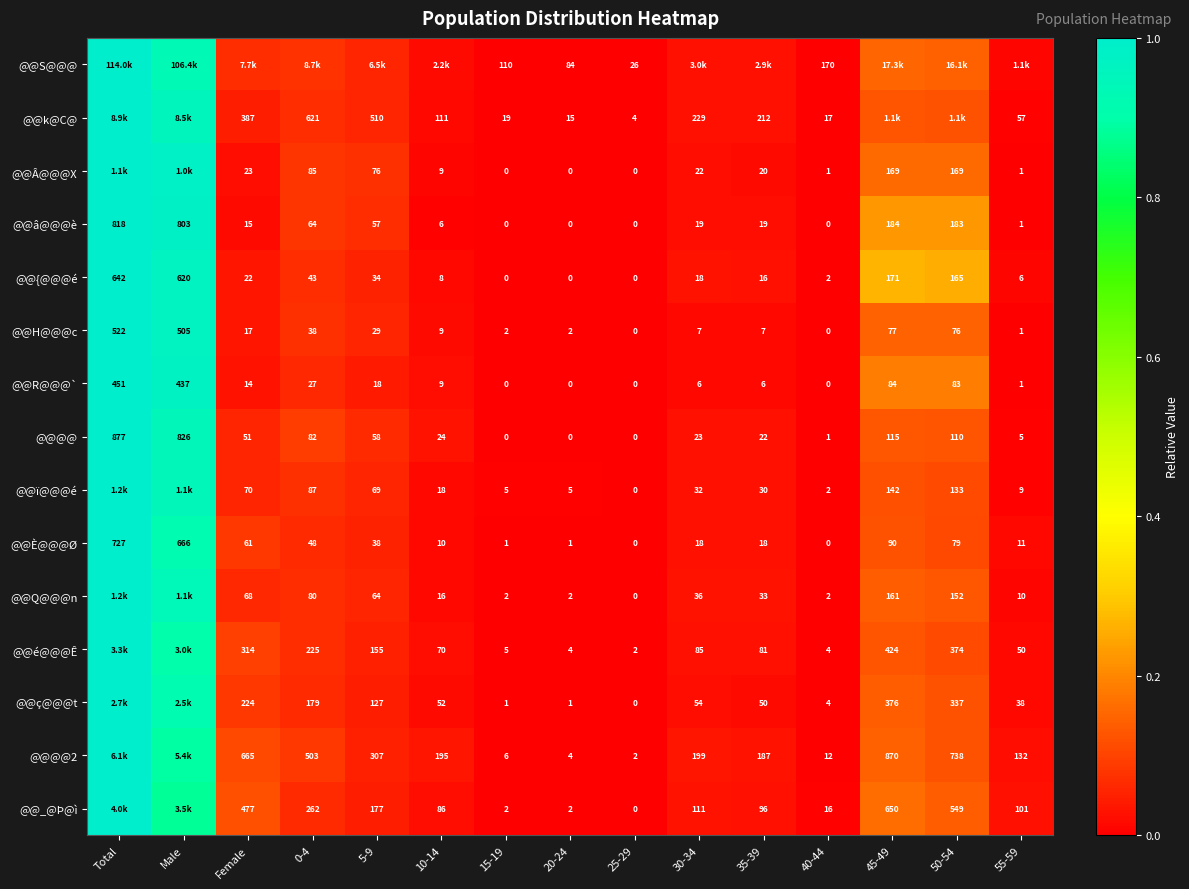

At which label does @@R@@@` first exceed 9?

Total